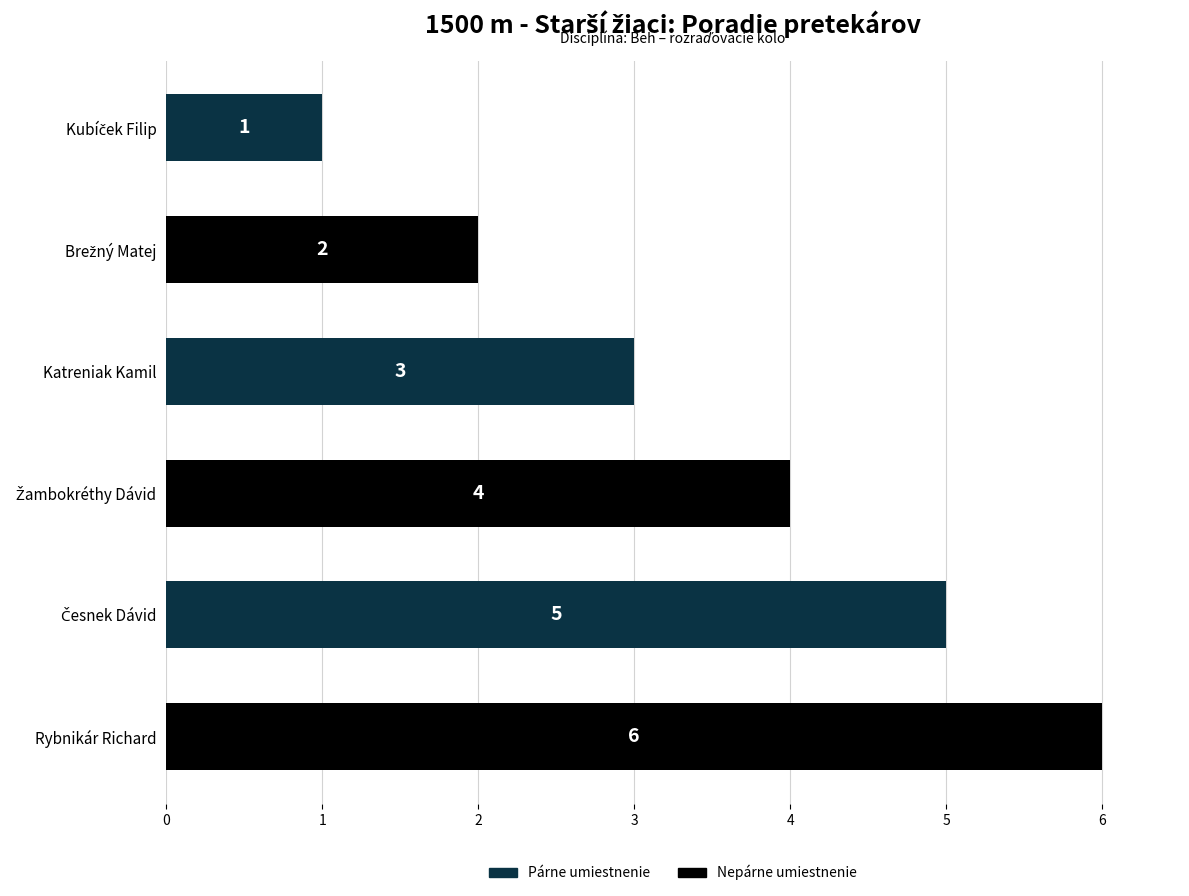

Is it true that the value at Rybnikár Richard is 10?

False